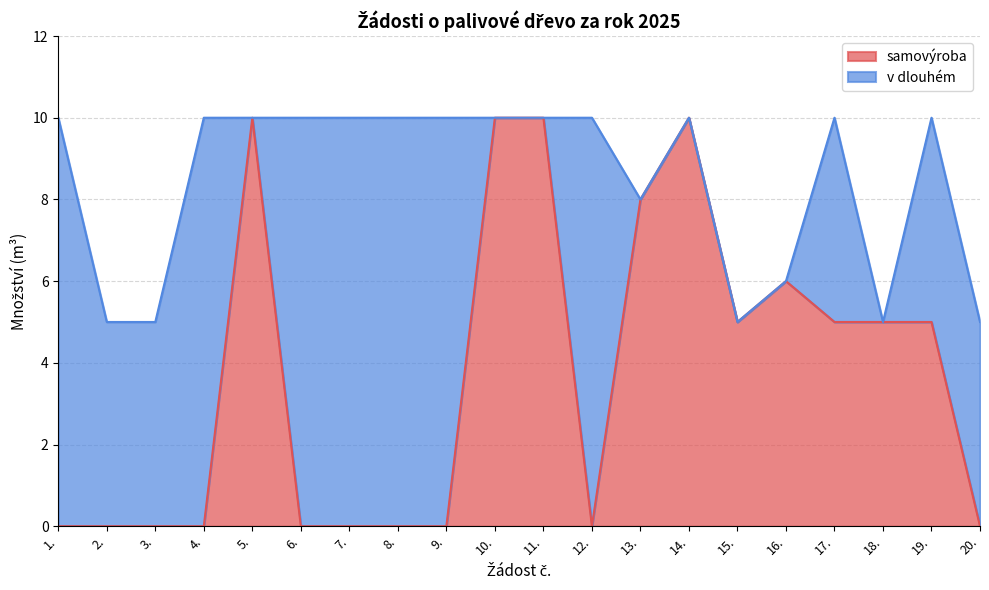

What is the sum of the values at 12. and 16.?

6